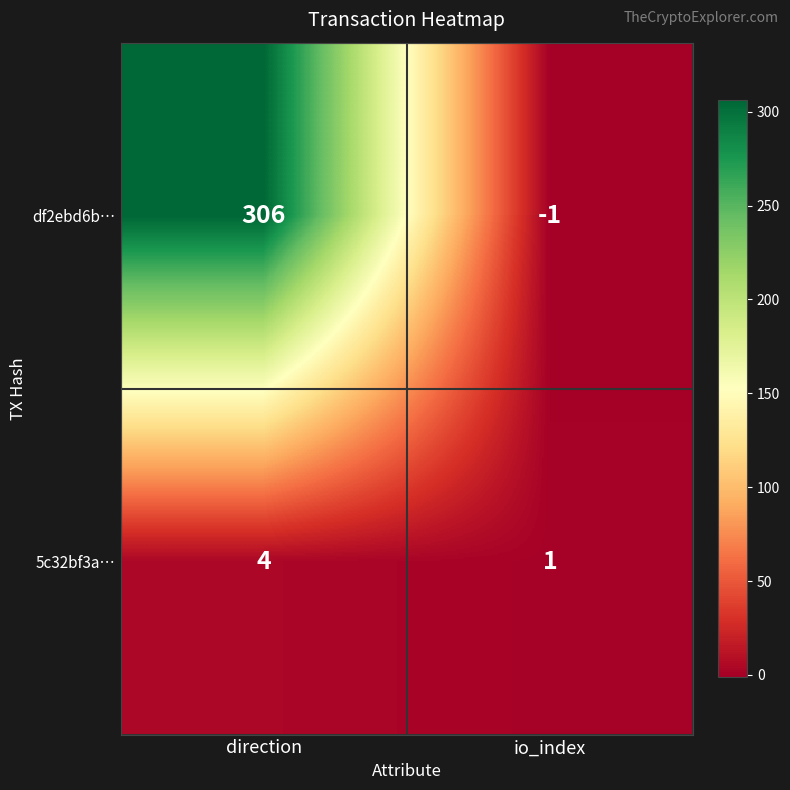

What is the smallest value displayed?

-1